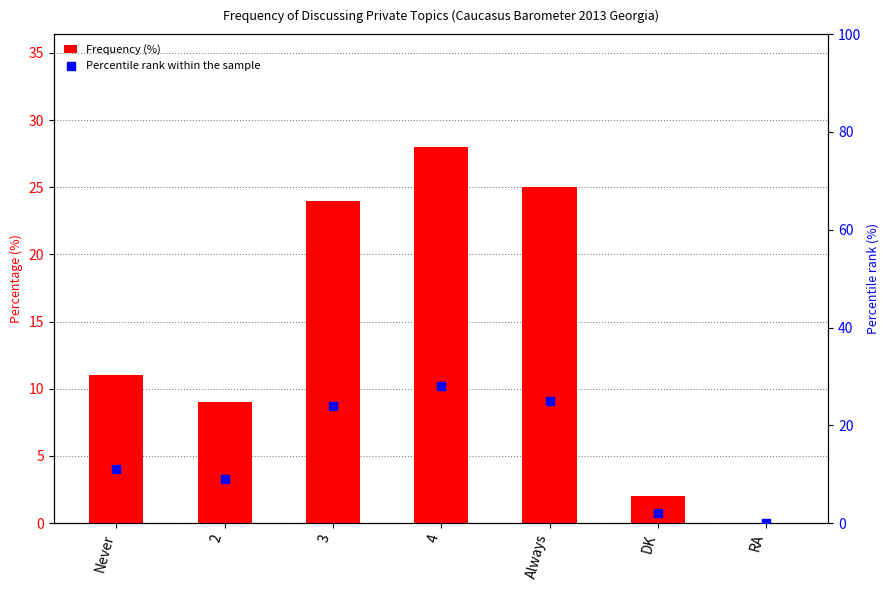

Which series contains the highest Y value?

Frequency (%)